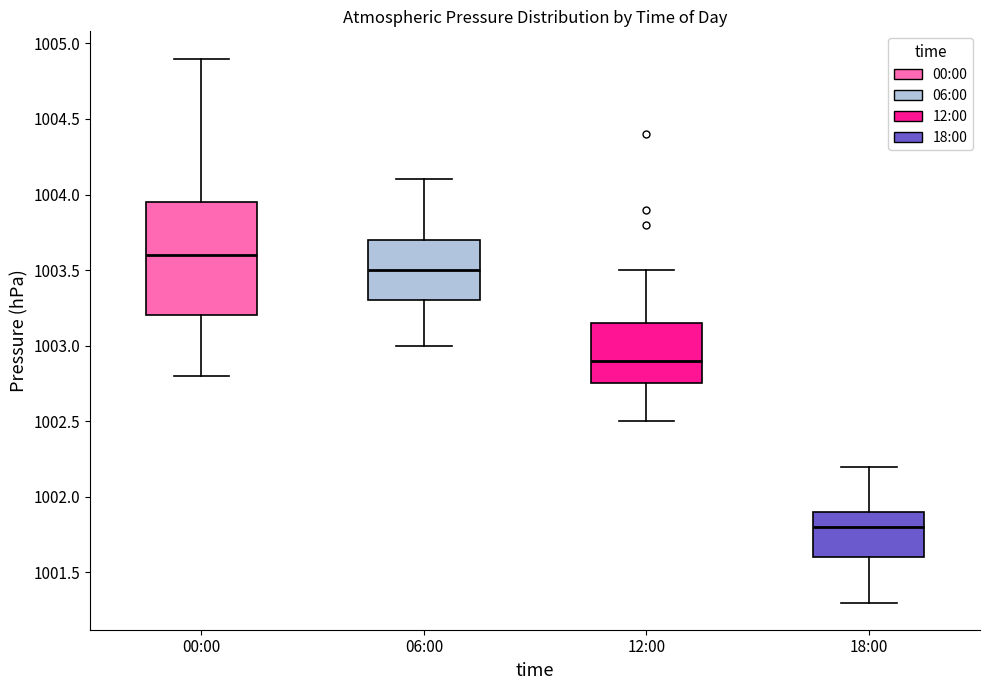

Where is the lower edge of the box for 12:00 on the y-axis? The values are not printed on the chart, so give them approximately, as read against the axis.

1002.75